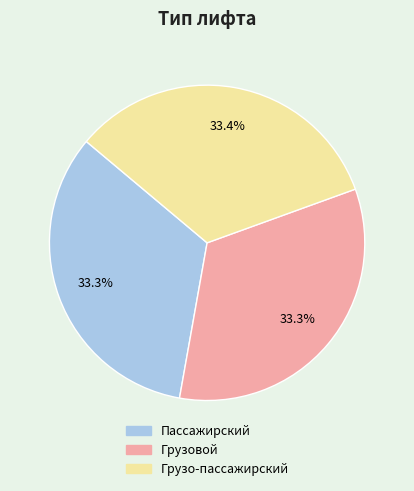

To the nearest percent, what percentage of the pie is Грузовой?

33%